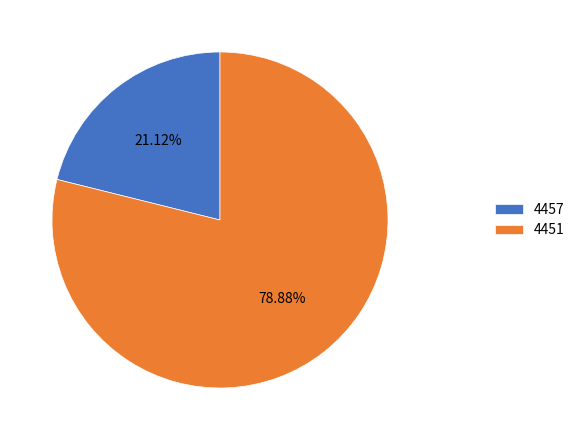

Which slice is the largest?

4451